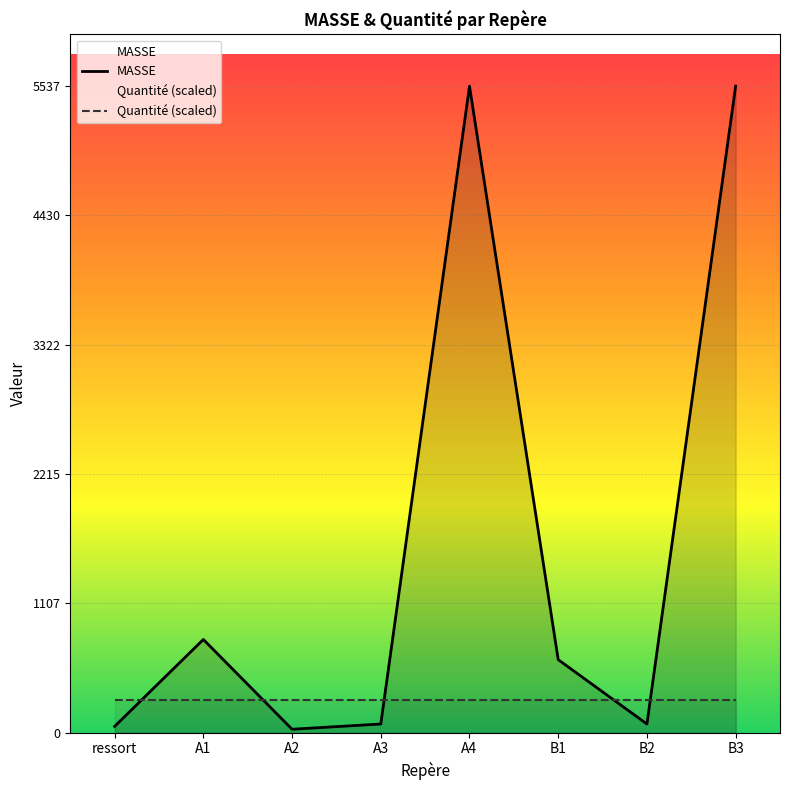

After their last crossing, which series has the higher values: MASSE or Quantité (scaled)?

MASSE